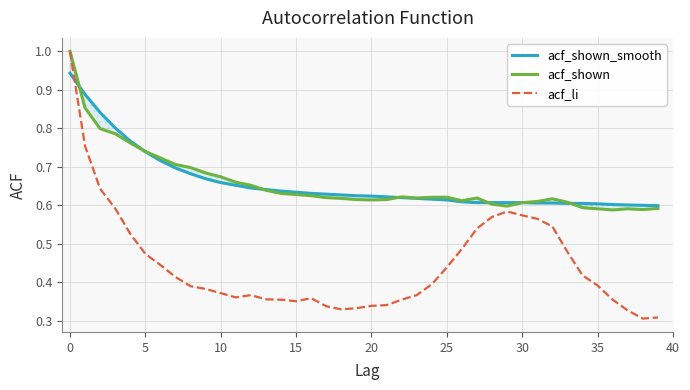

What is the highest value of the acf_li series?

1.0